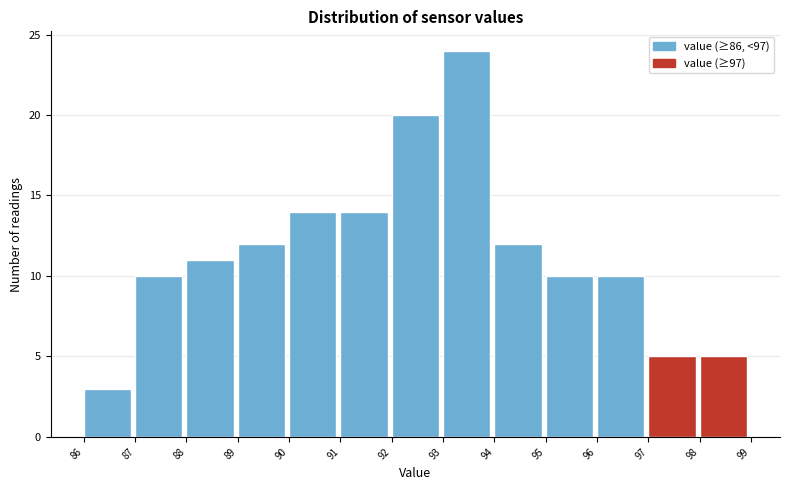

Over which range of the x-axis is the bar tallest?

93 to 94